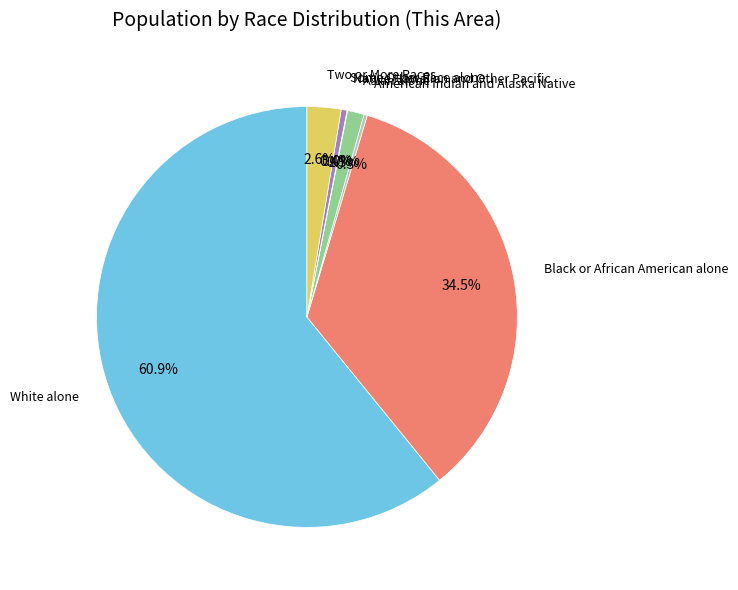

How many slices are in this pie chart?

7